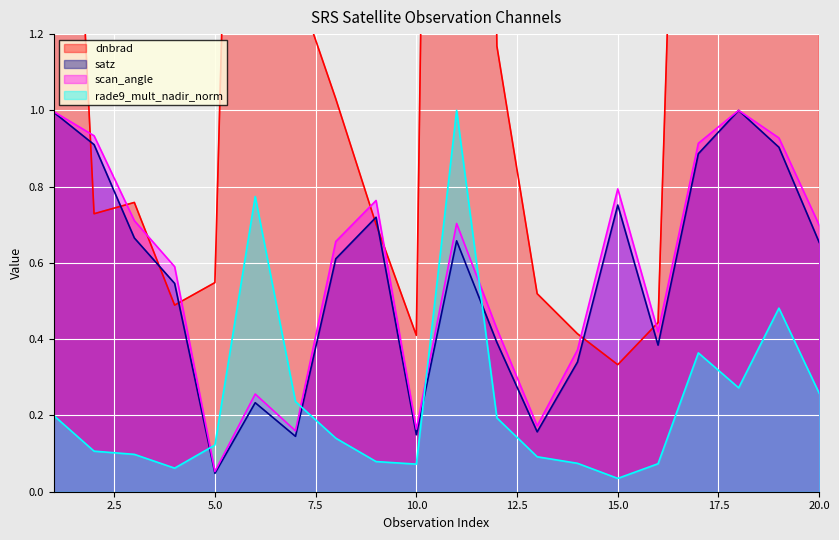

How many interior local valleys does the scan_angle series have?

5